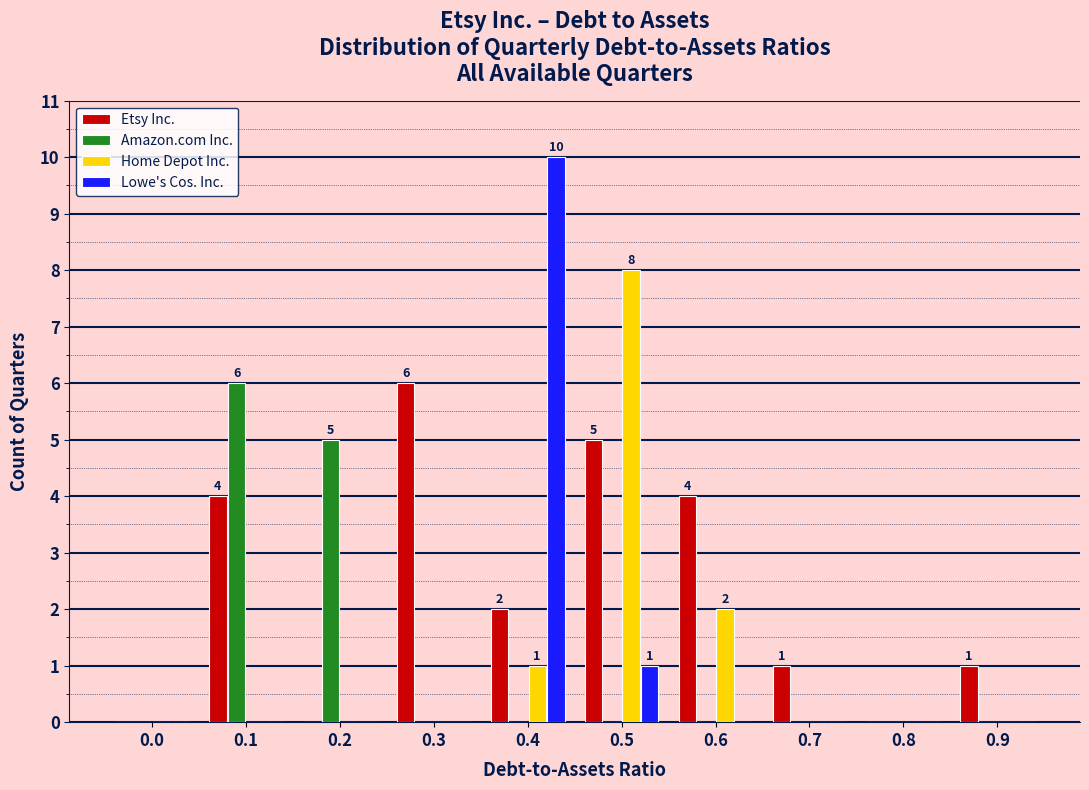

What is the sum of all Home Depot Inc. values?

11